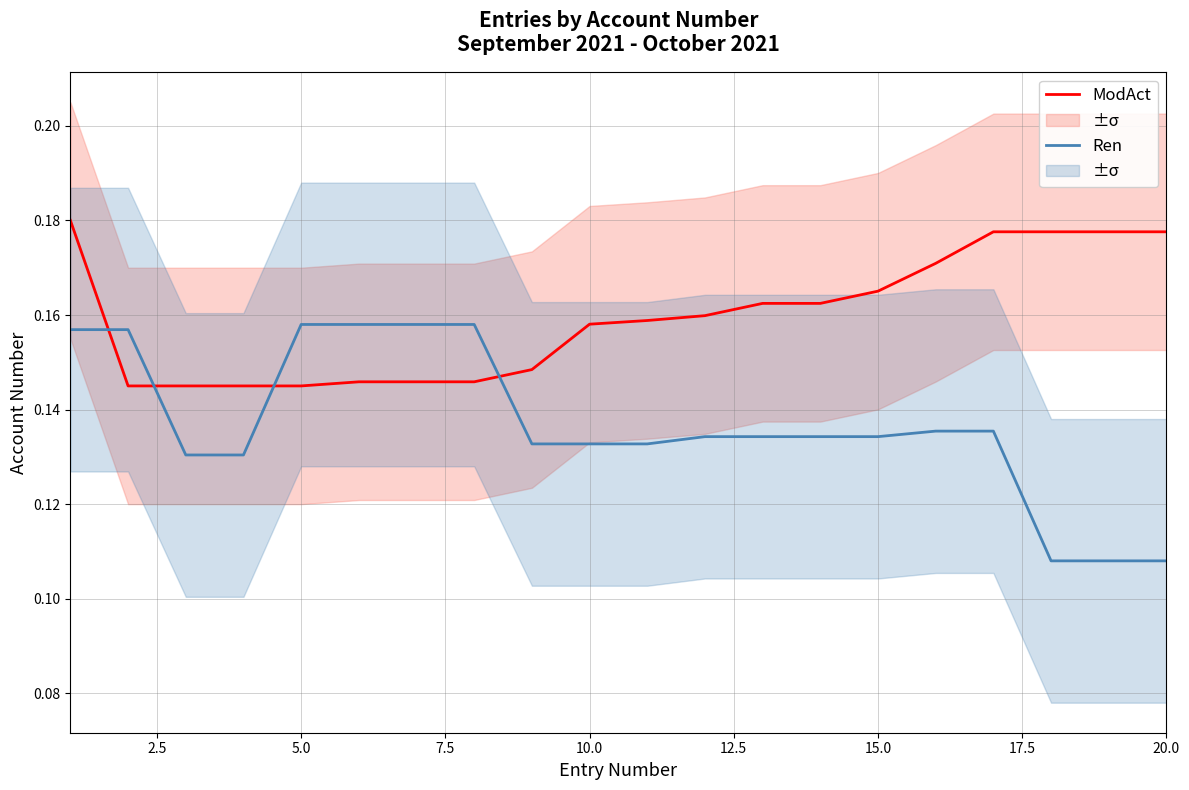

How many times do Ren and ModAct cross each other?

4